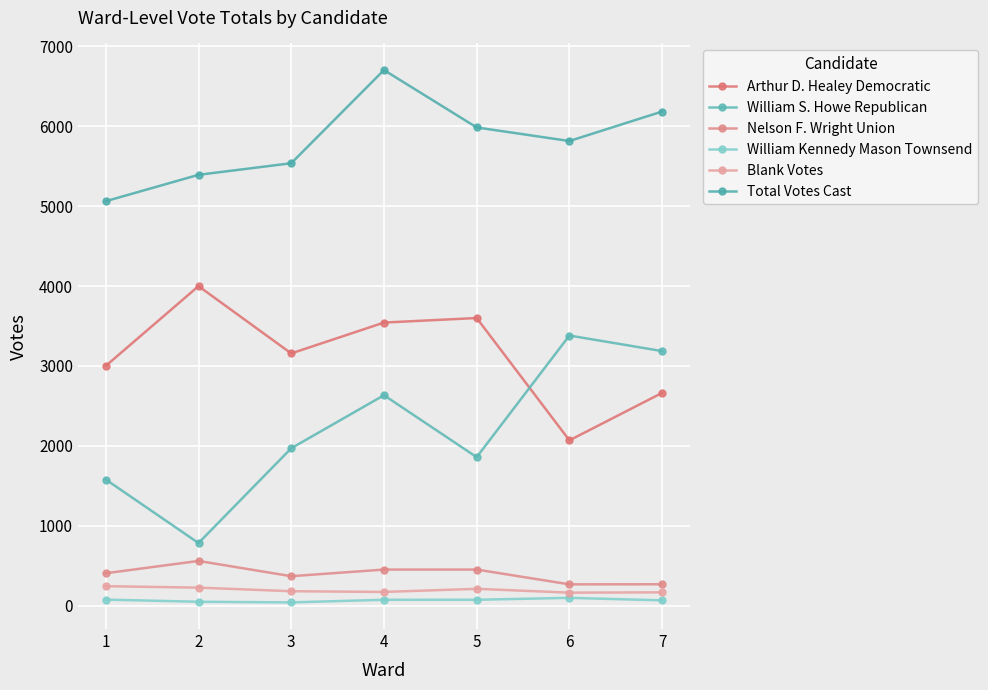

Between 2 and 5, which series saw the biggest shift?

William S. Howe Republican